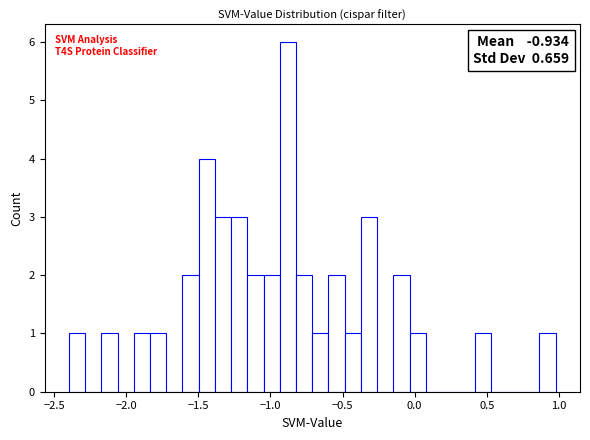

Around what value on the x-axis is the tallest bar? Give the approximate position of its centre, as read against the axis.

-0.90